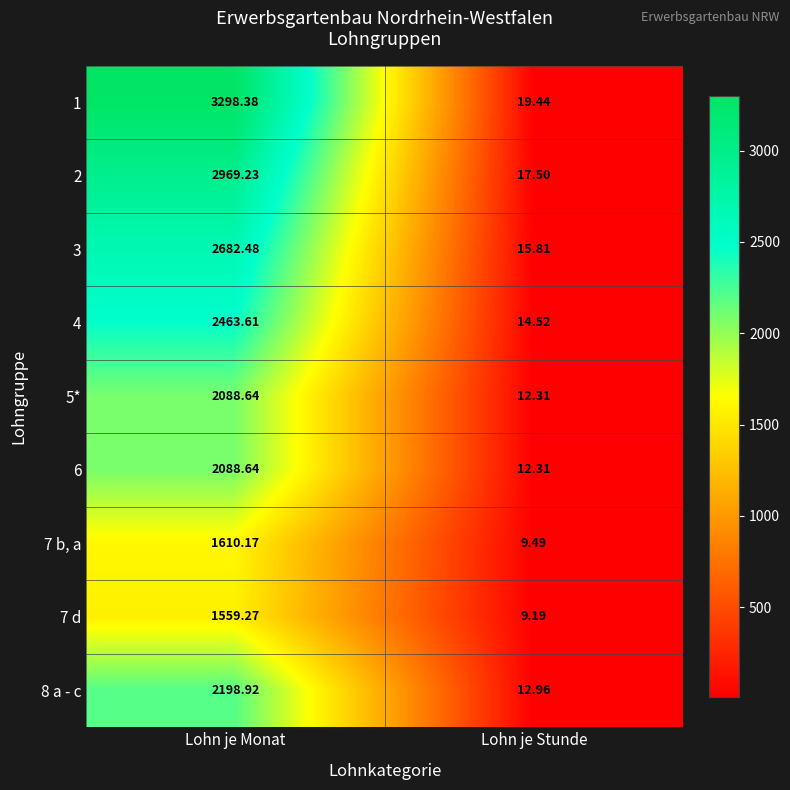

Which series has the widest spread of values?

1